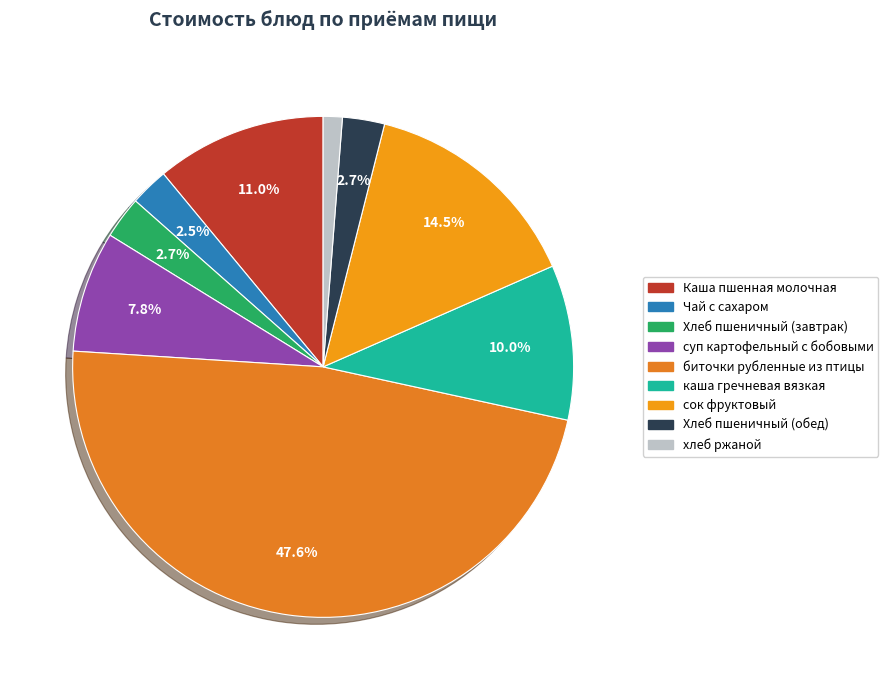

Rank the categories by value from highest to lowest.

биточки рубленные из птицы, сок фруктовый, Каша пшенная молочная, каша гречневая вязкая, суп картофельный с бобовыми, Хлеб пшеничный (завтрак), Хлеб пшеничный (обед), Чай с сахаром, хлеб ржаной